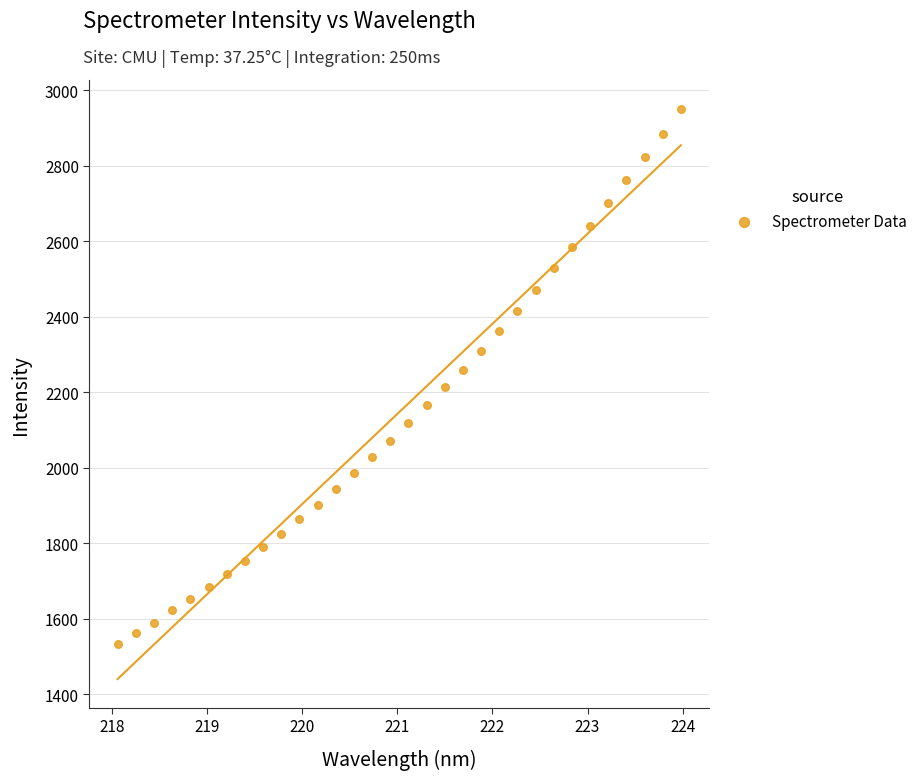

What is the range of Y values (max minus min)?

1418.0